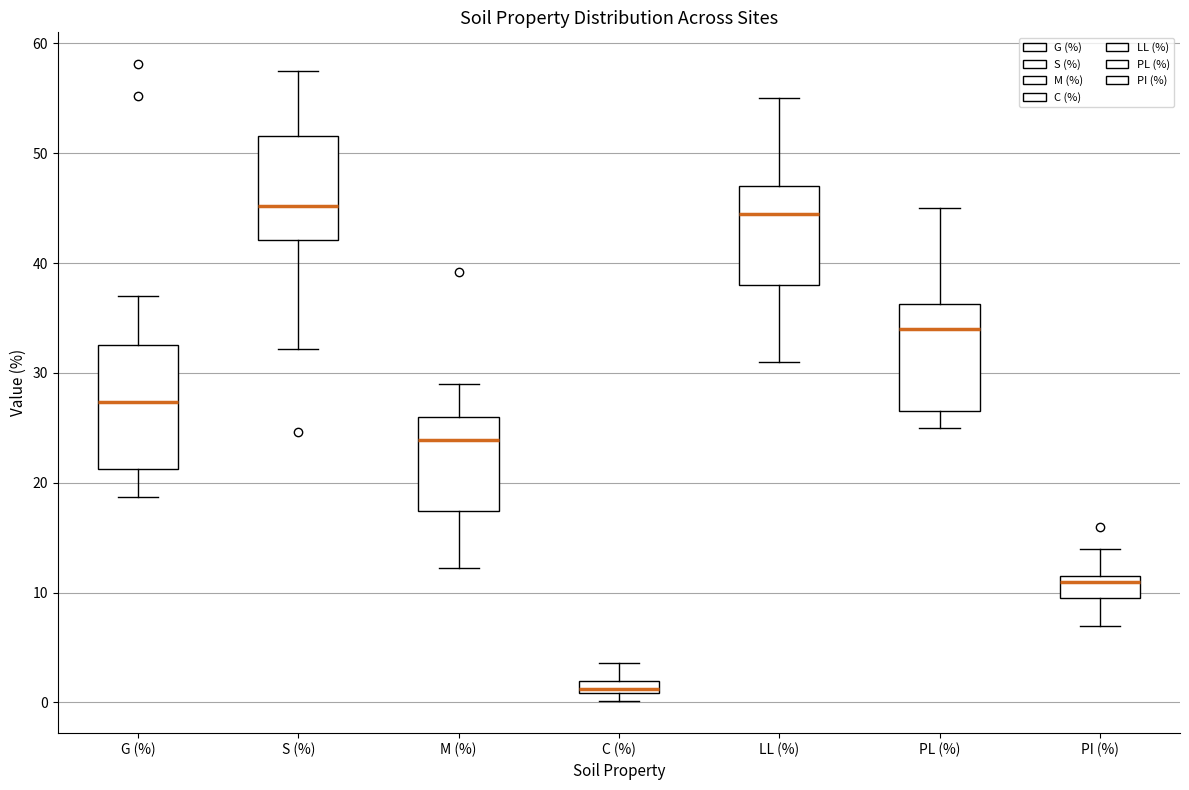

Where is the upper edge of the box for M (%) on the y-axis? The values are not printed on the chart, so give them approximately, as read against the axis.

26